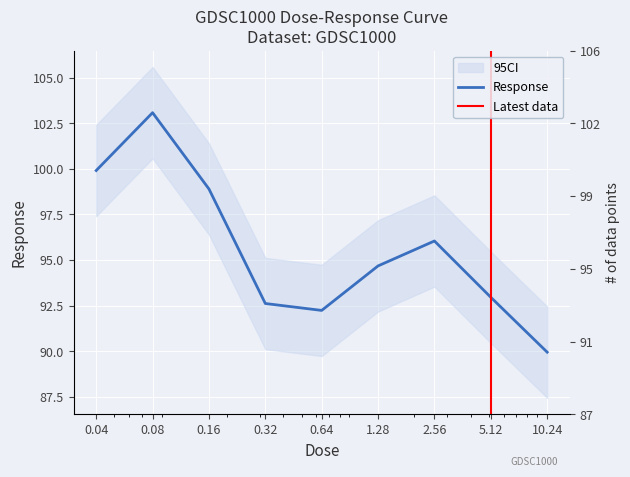

List the labels in order of value, smallest first.

10.24, 0.64, 0.32, 5.12, 1.28, 2.56, 0.16, 0.04, 0.08